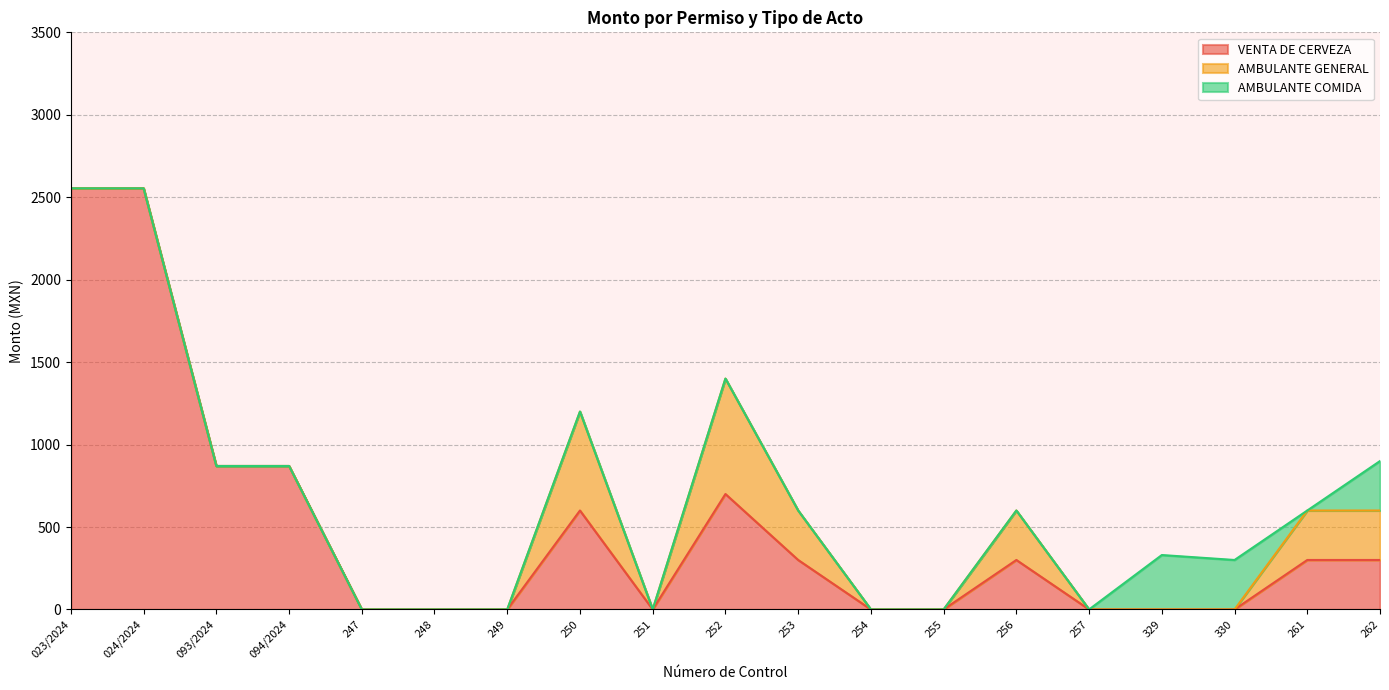

True or false: AMBULANTE COMIDA and AMBULANTE GENERAL intersect in this chart.

True